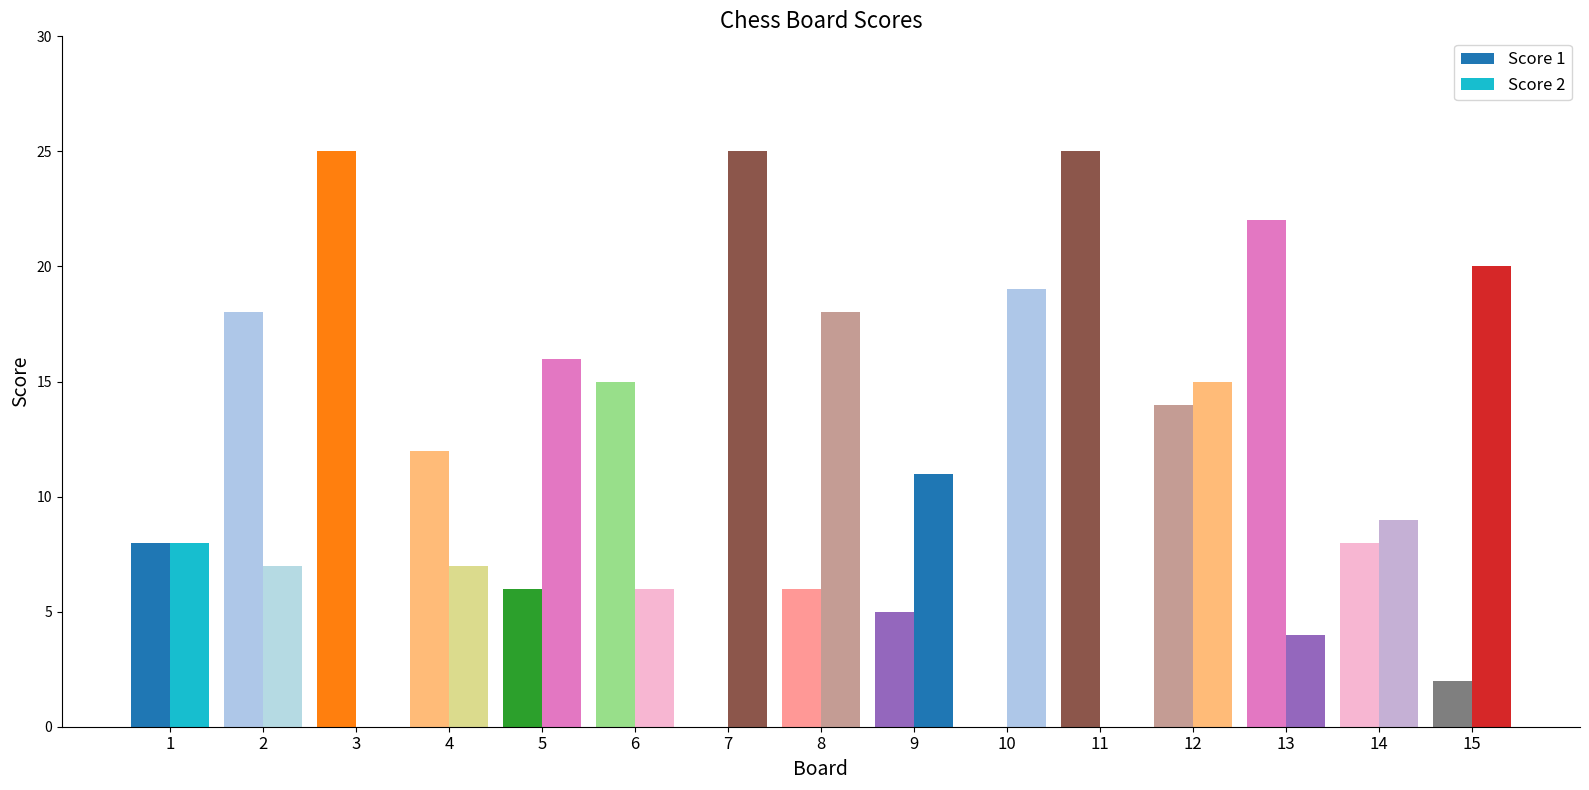

Where does the Score 2 series first go above 9?

5